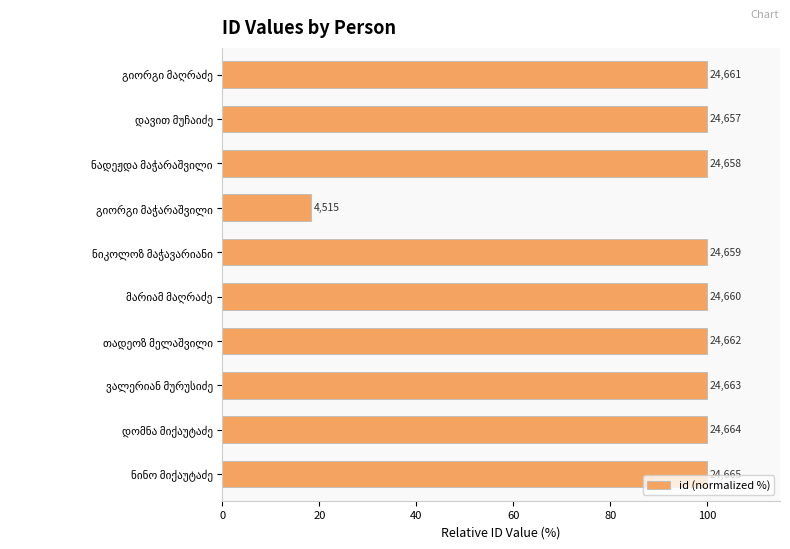

Are the bars horizontal?

Yes